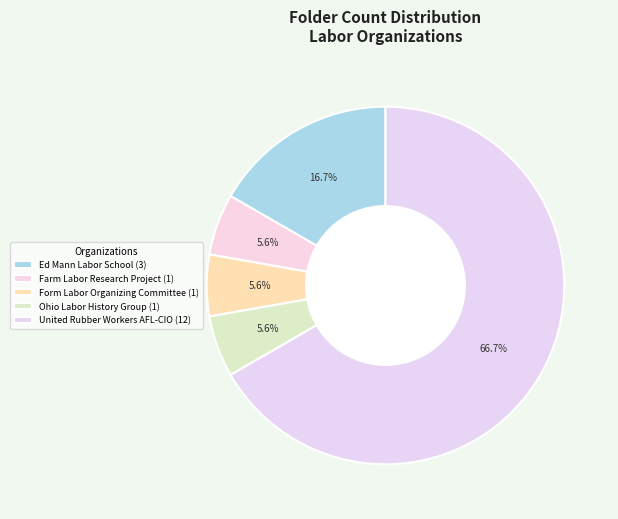

To the nearest percent, what is the average slice percentage?

20%